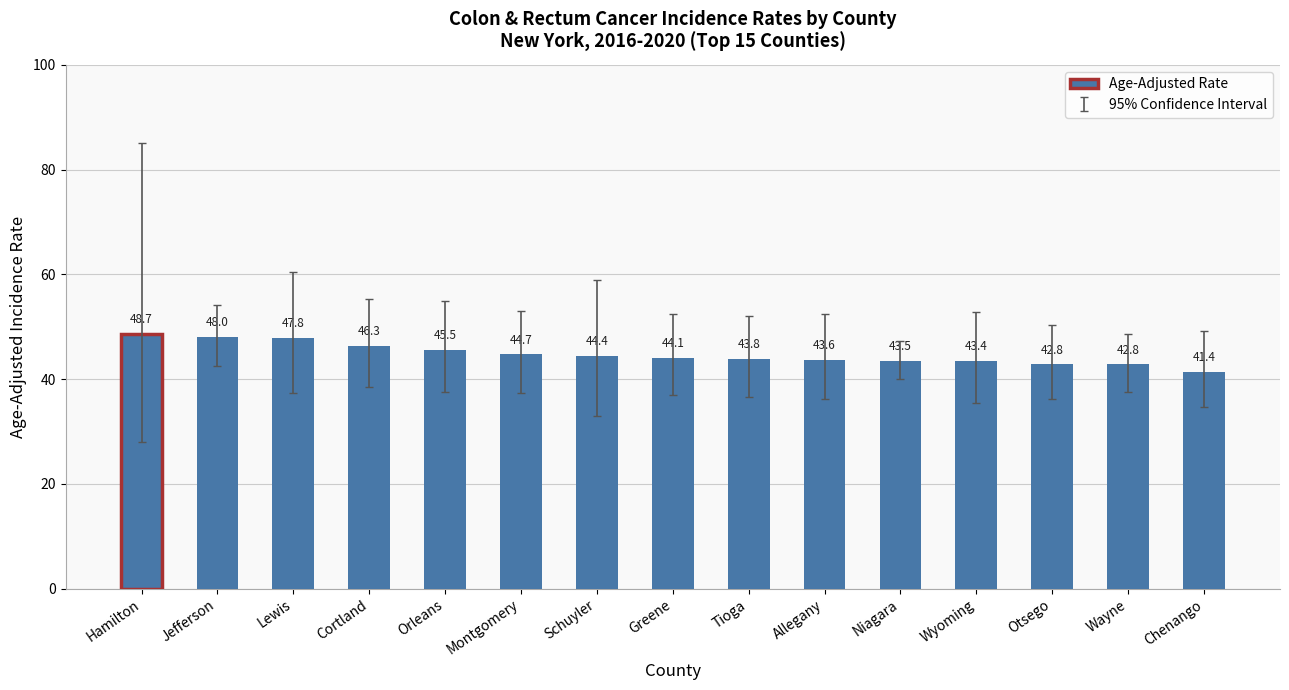

Which label corresponds to the smallest value in the chart?

Chenango